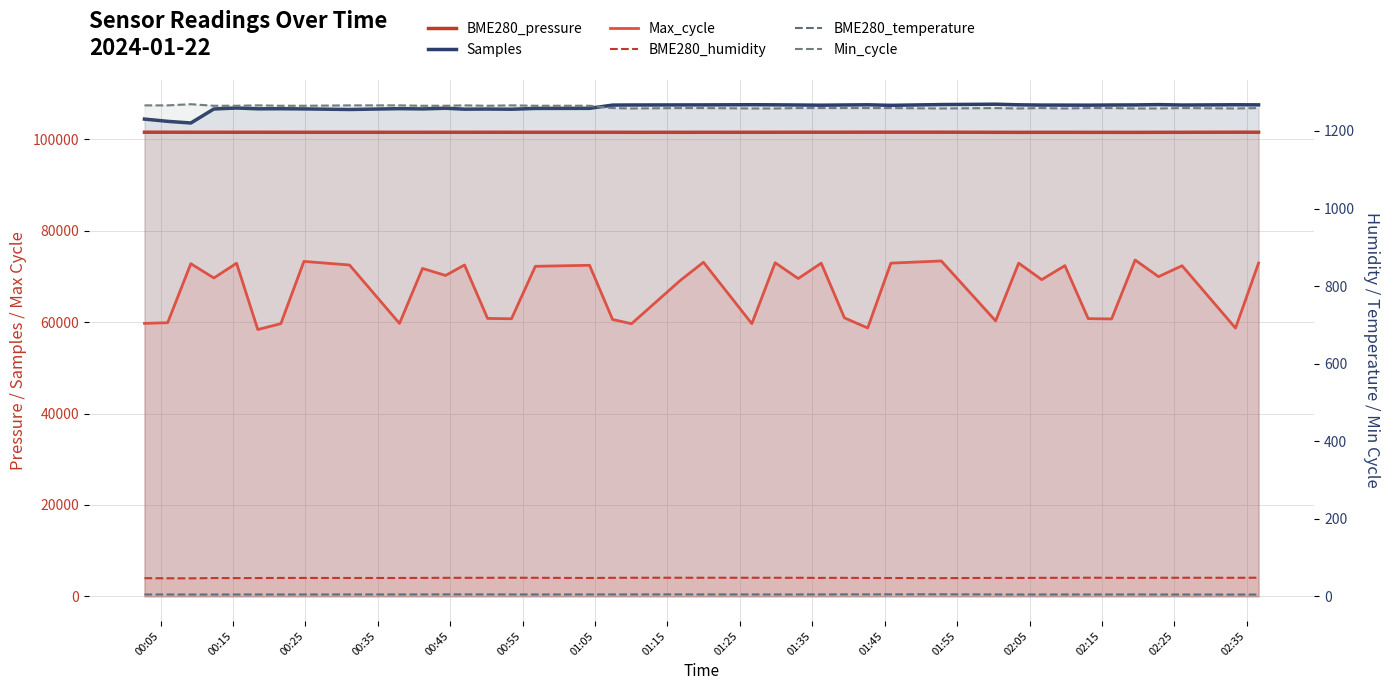

How many data points does each series have?

40